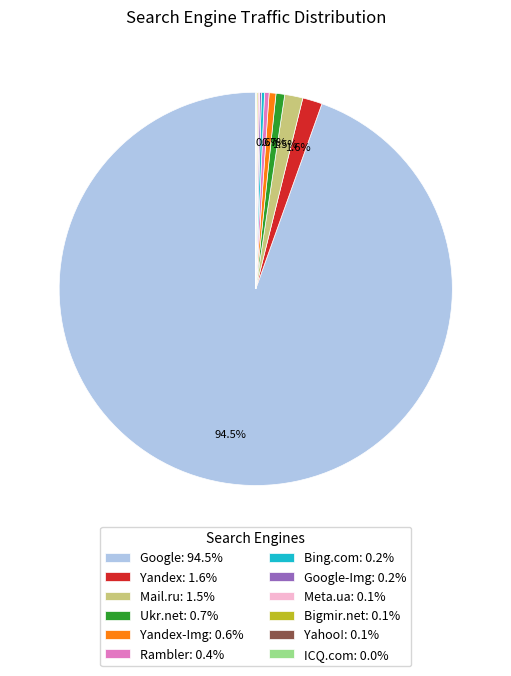

Is there any slice that represents more than half of the pie?

Yes